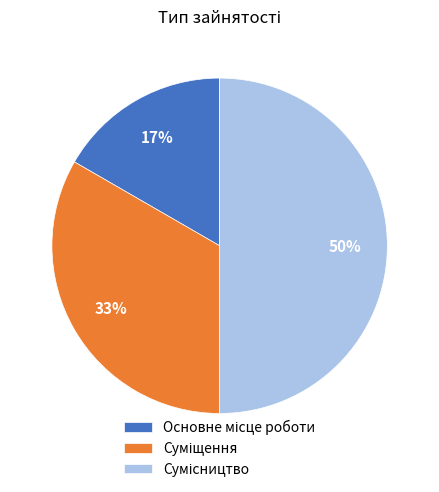

To the nearest percent, what is the average slice percentage?

33%